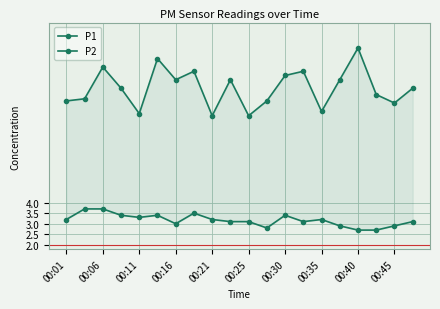

Which series changed the most between 00:25 and 19?

P1